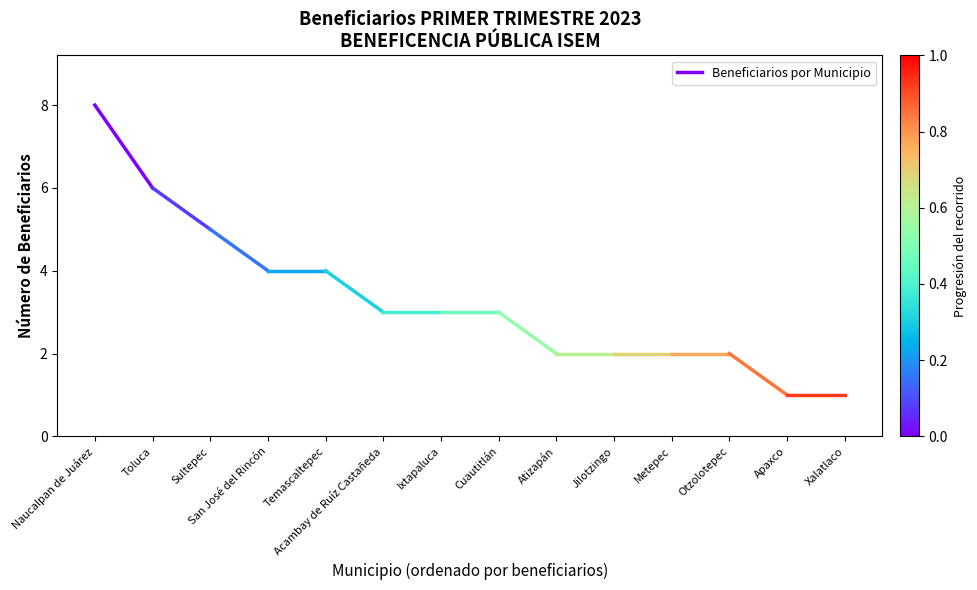

What is the average value?

7